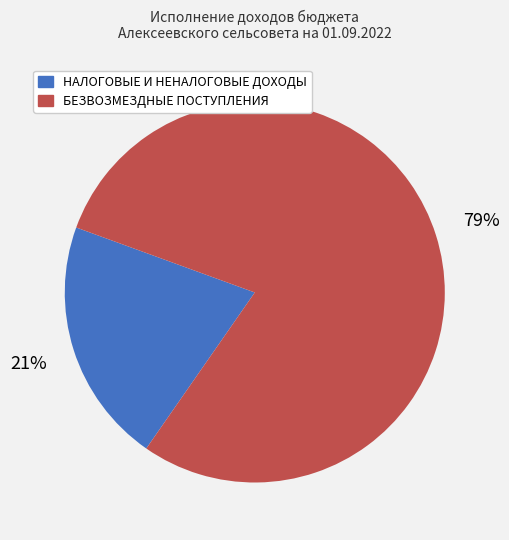

What is the ratio of the value at НАЛОГОВЫЕ И НЕНАЛОГОВЫЕ ДОХОДЫ to the value at БЕЗВОЗМЕЗДНЫЕ ПОСТУПЛЕНИЯ?

0.3